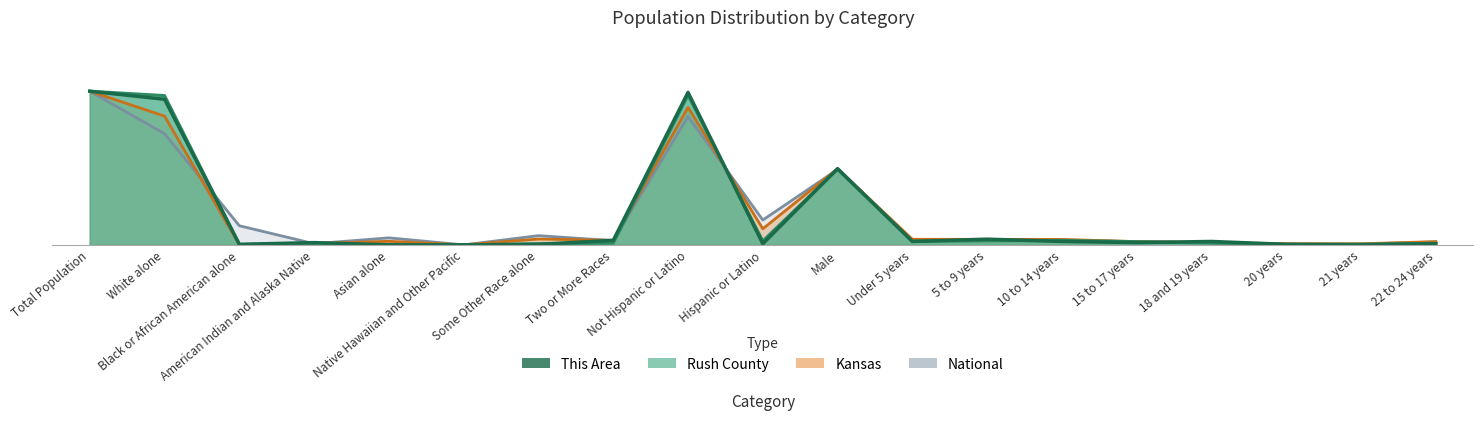

What is the highest value of the Rush County series?

1.0